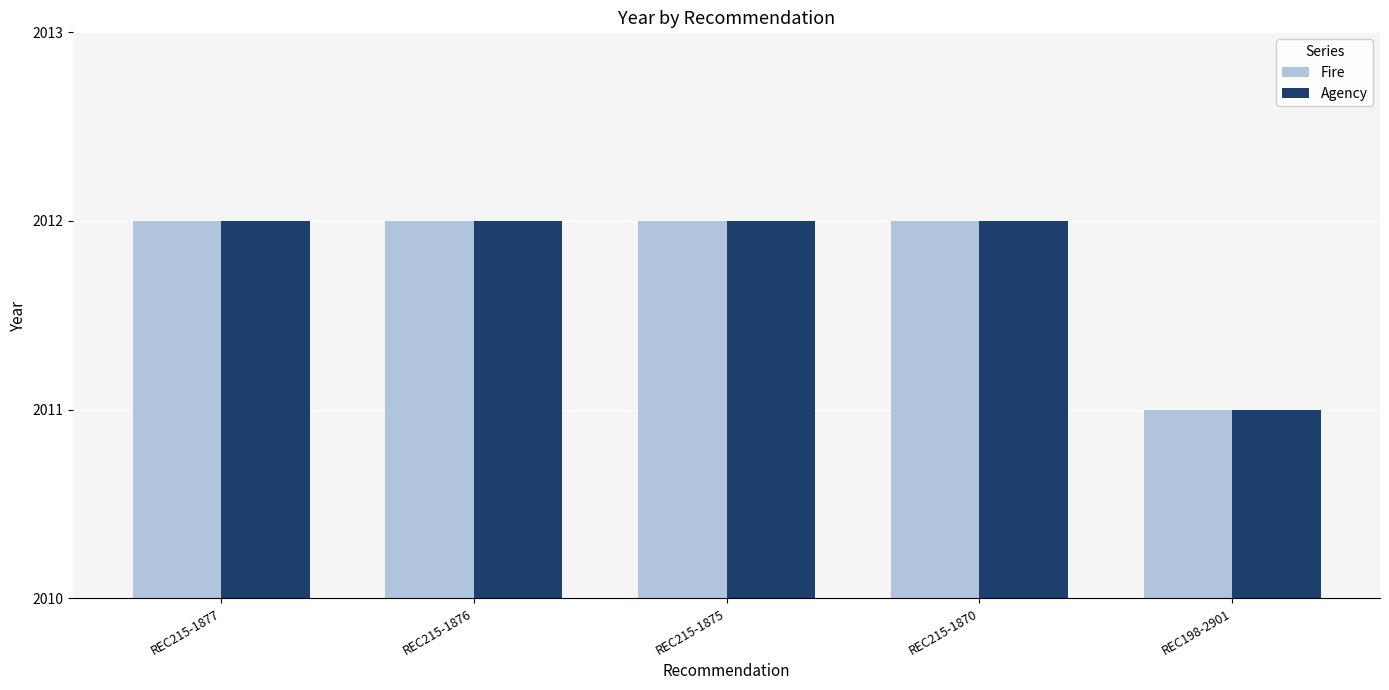

Count the number of data series in this chart.

2